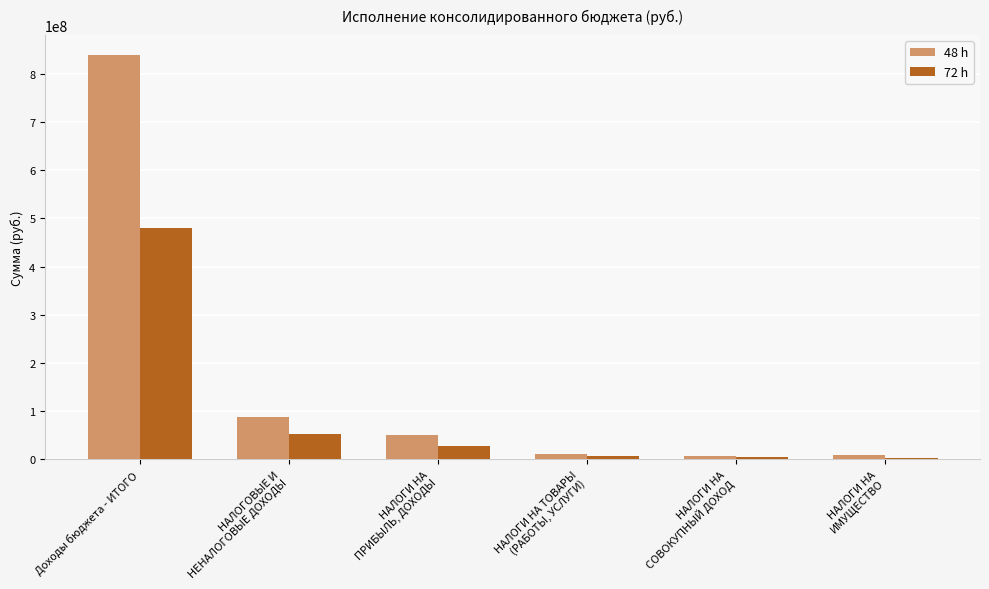

What is the average value of the 48 h series?

166612194.2